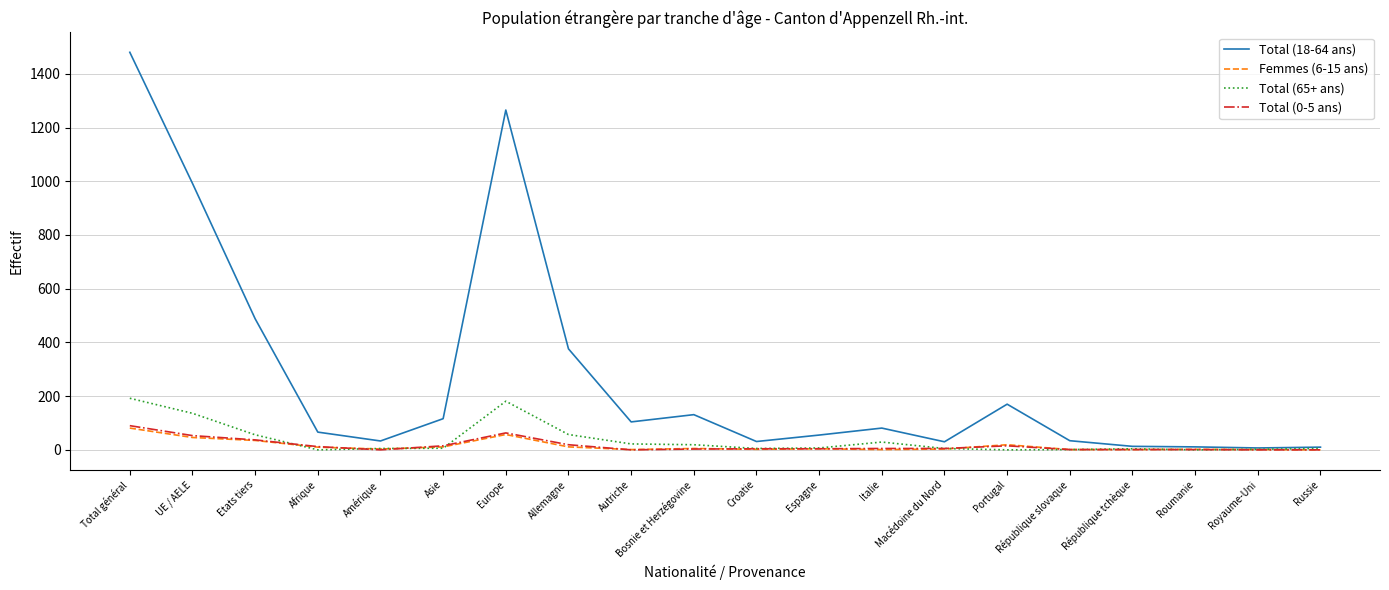

At which category is the sum across all series the highest?

Total général